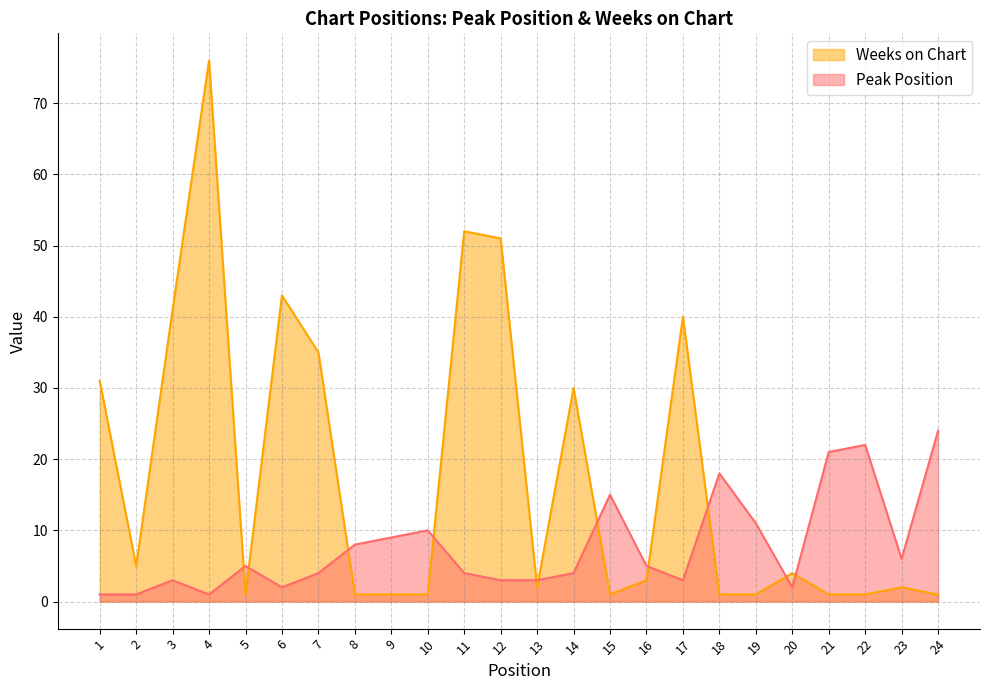

How many intersections are there between Peak Position and Weeks on Chart?

11